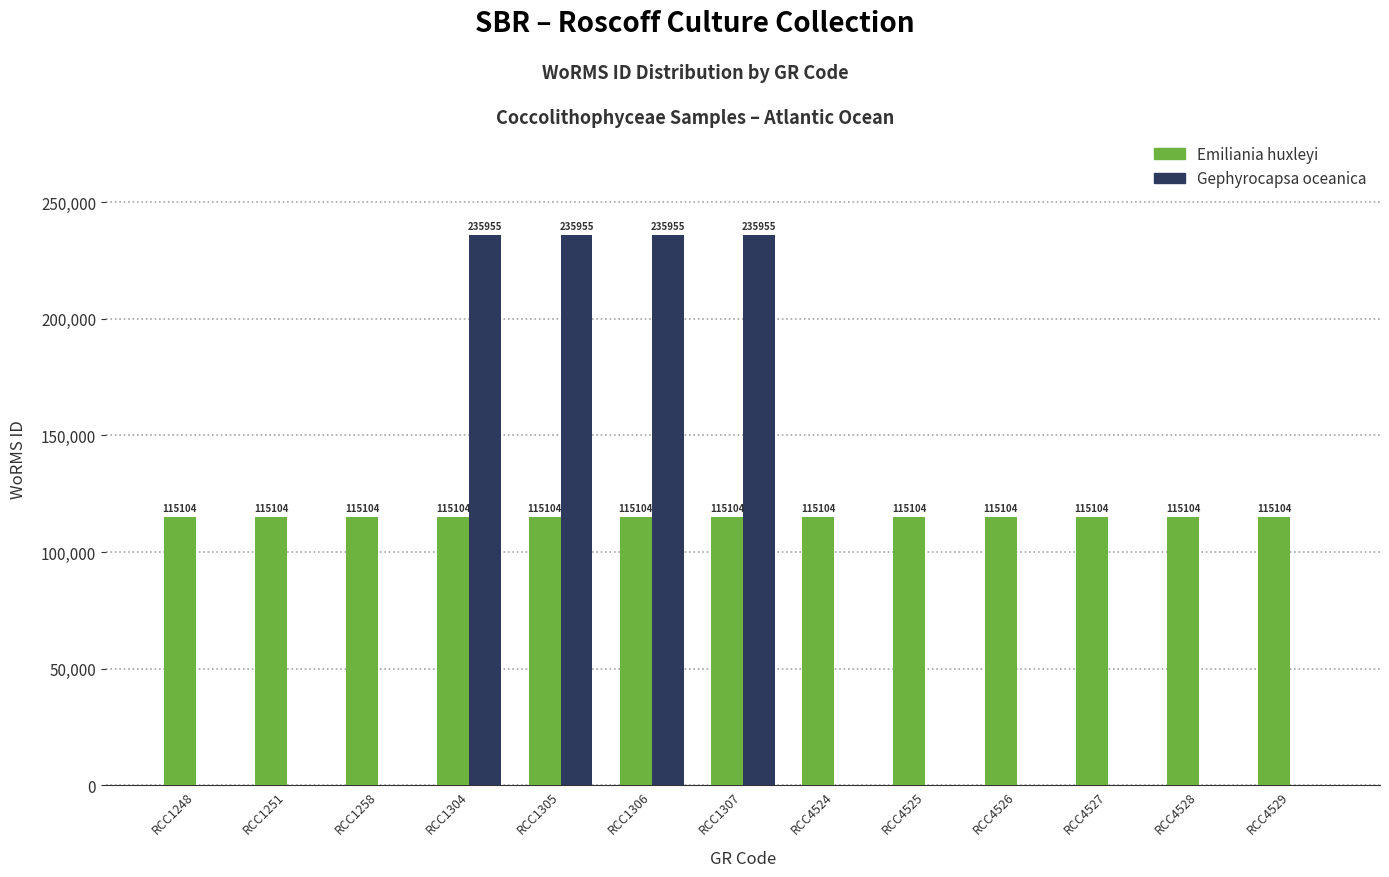

Which series has the largest range (max minus min)?

Gephyrocapsa oceanica